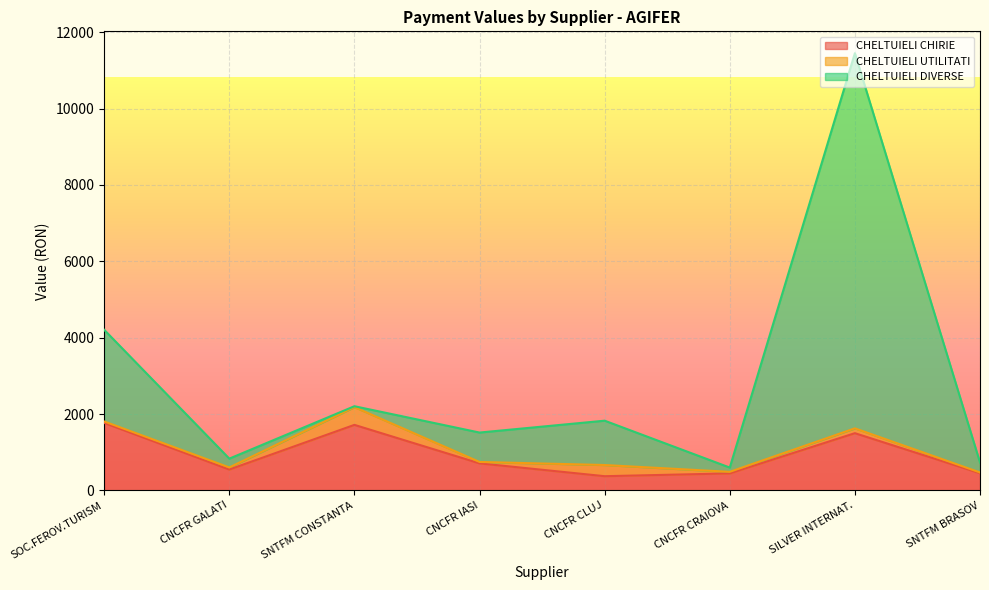

Where is CHELTUIELI CHIRIE nearest to the value 1069?

CNCFR IASI